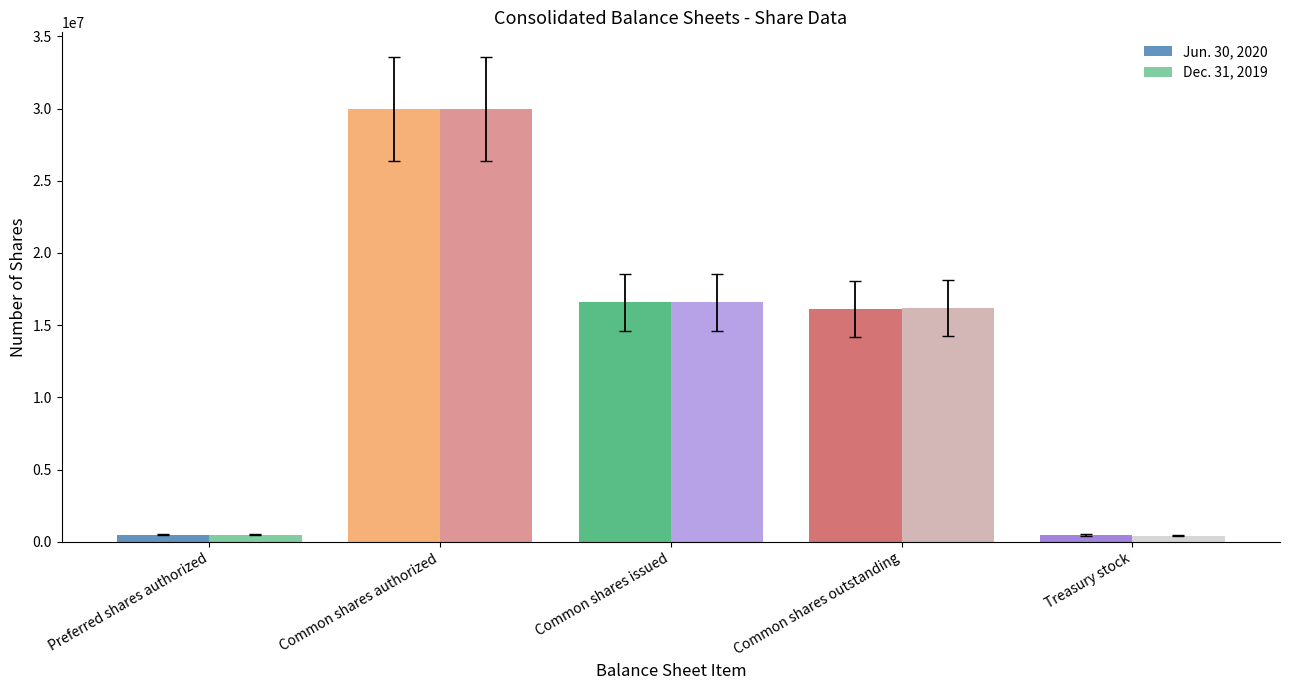

At how many categories does at least one series exceed 19700764?

1